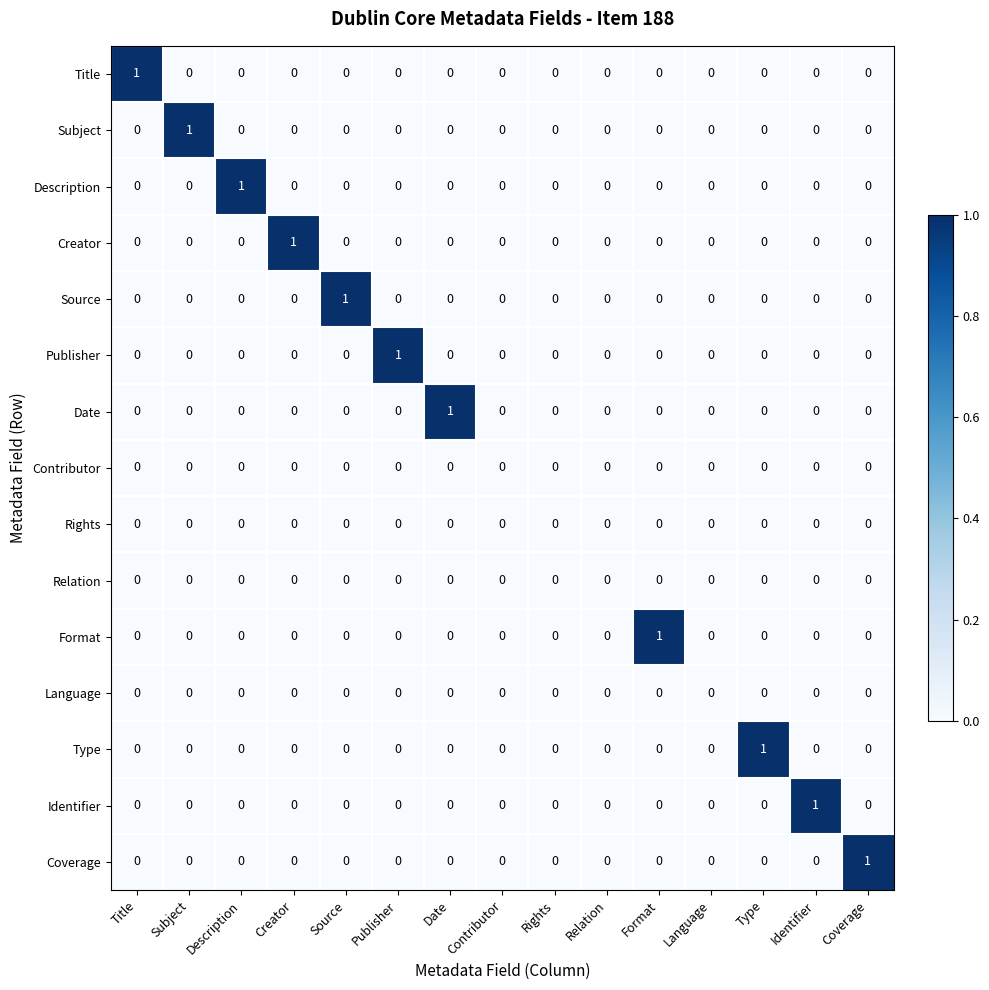

How many Publisher values are between 0 and 1?

15